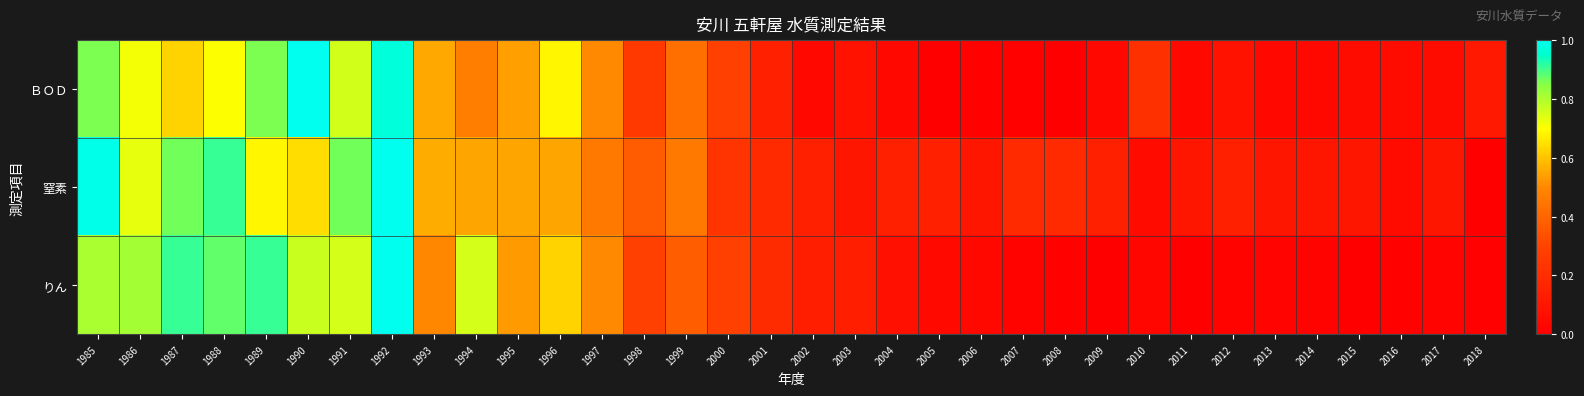

Reading right to left, what are all the values shown in this chart?

ＢＯＤ: 2018=0.1	2017=0.1	2016=0.1	2015=0.1	2014=0.0	2013=0.0	2012=0.1	2011=0.0	2010=0.2	2009=0.0	2008=0.0	2007=0.0	2006=0.0	2005=0.0	2004=0.0	2003=0.1	2002=0.0	2001=0.1	2000=0.3	1999=0.4	1998=0.3	1997=0.5	1996=0.7	1995=0.5	1994=0.5	1993=0.6	1992=1.0	1991=0.8	1990=1.0	1989=0.9	1988=0.7	1987=0.6	1986=0.7	1985=0.9
窒素: 2018=0.0	2017=0.1	2016=0.1	2015=0.1	2014=0.1	2013=0.1	2012=0.1	2011=0.1	2010=0.1	2009=0.1	2008=0.2	2007=0.2	2006=0.1	2005=0.1	2004=0.1	2003=0.1	2002=0.1	2001=0.2	2000=0.2	1999=0.5	1998=0.4	1997=0.5	1996=0.5	1995=0.5	1994=0.5	1993=0.6	1992=1.0	1991=0.9	1990=0.6	1989=0.7	1988=0.9	1987=0.9	1986=0.7	1985=1.0
りん: 2018=0.0	2017=0.0	2016=0.0	2015=0.0	2014=0.0	2013=0.0	2012=0.0	2011=0.0	2010=0.0	2009=0.0	2008=0.0	2007=0.0	2006=0.0	2005=0.0	2004=0.1	2003=0.1	2002=0.1	2001=0.2	2000=0.3	1999=0.4	1998=0.3	1997=0.5	1996=0.6	1995=0.5	1994=0.8	1993=0.5	1992=1.0	1991=0.8	1990=0.8	1989=0.9	1988=0.9	1987=0.9	1986=0.8	1985=0.8